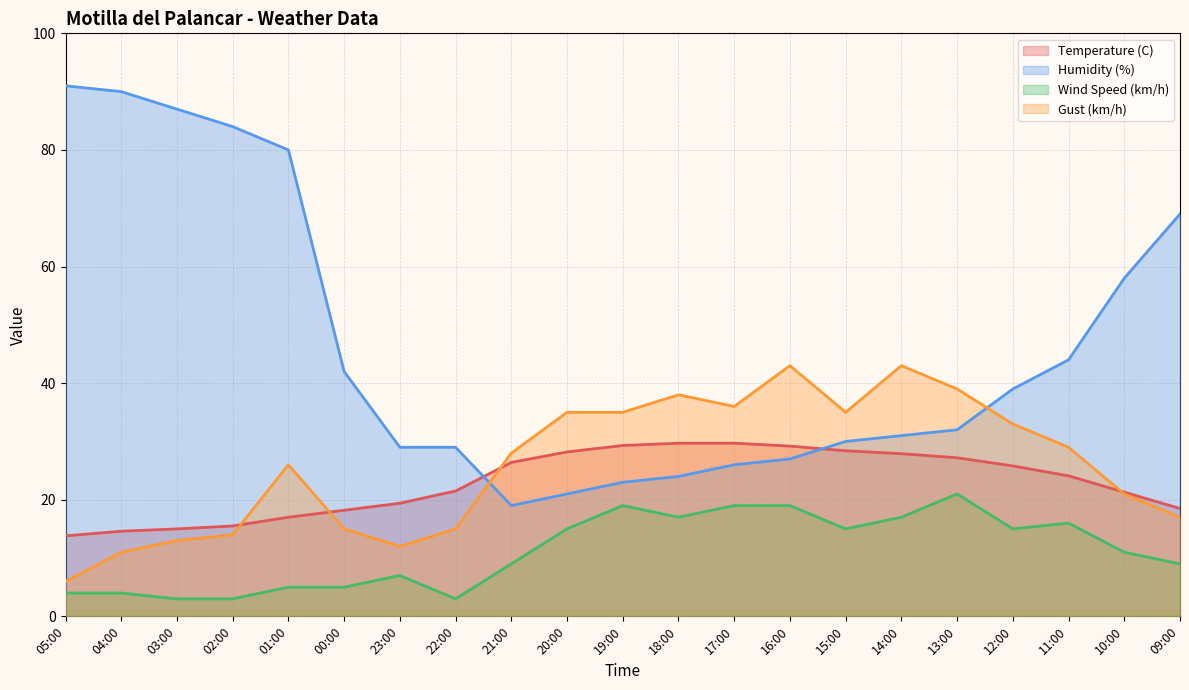

Which series has the largest total across all categories?

Humidity (%)